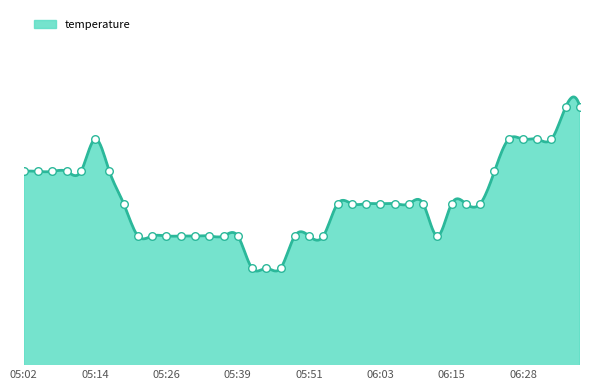

What is the change in value from 05:09 to 05:39?

-0.2